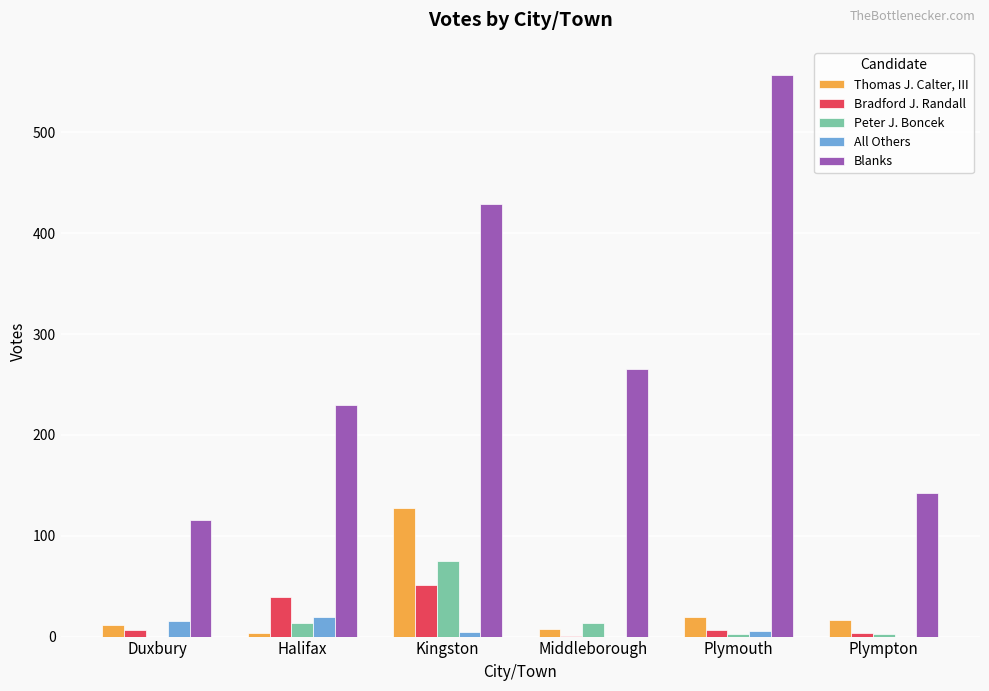

Which series changed the most between Duxbury and Kingston?

Blanks